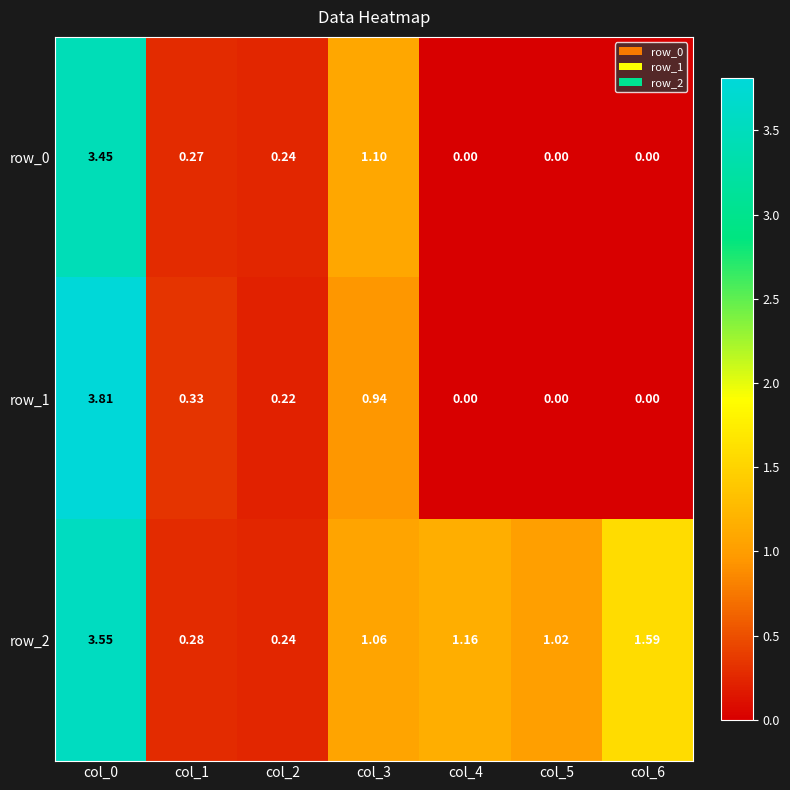

At which label does row_2 first exceed 1?

col_0